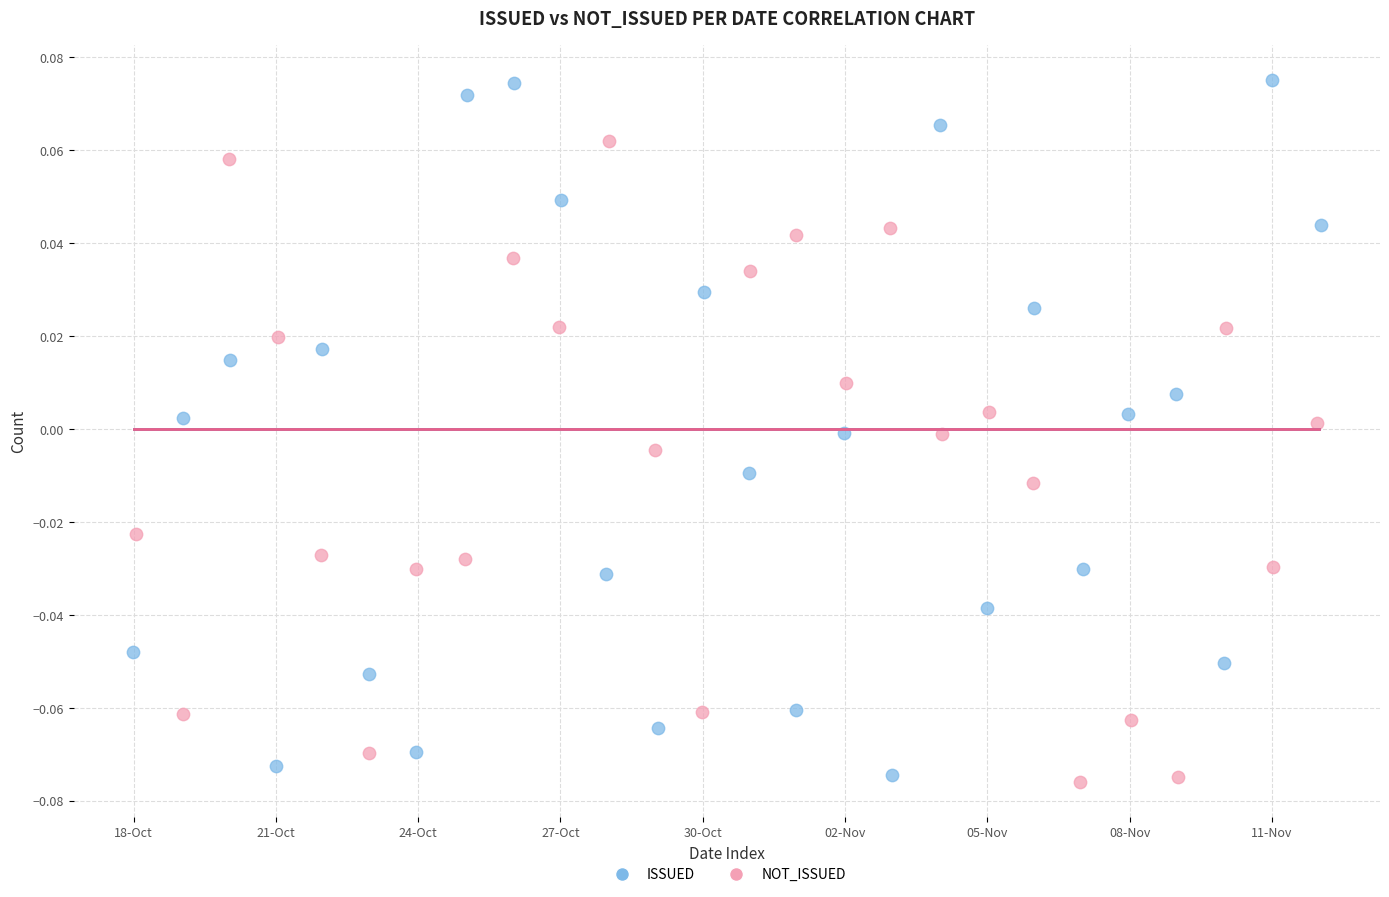

Which series reaches the maximum Y coordinate?

ISSUED